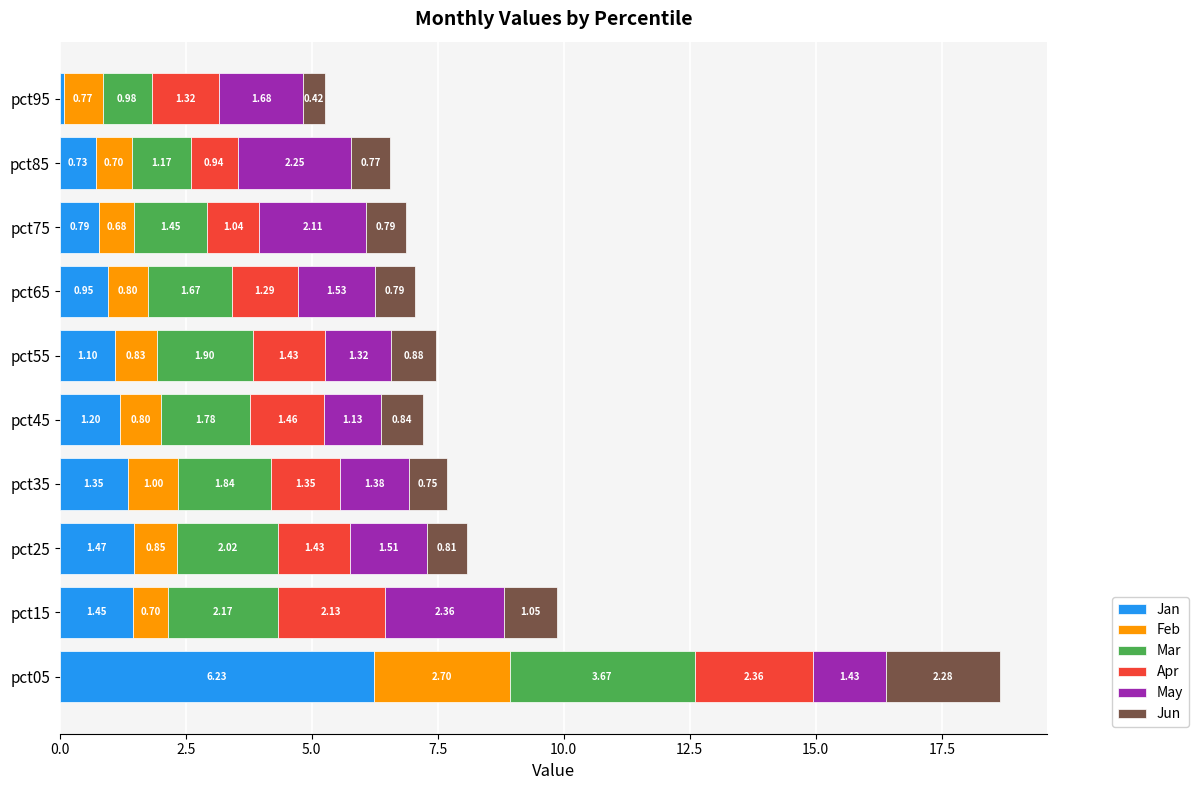

What is the total value across all series at pct85?

6.6